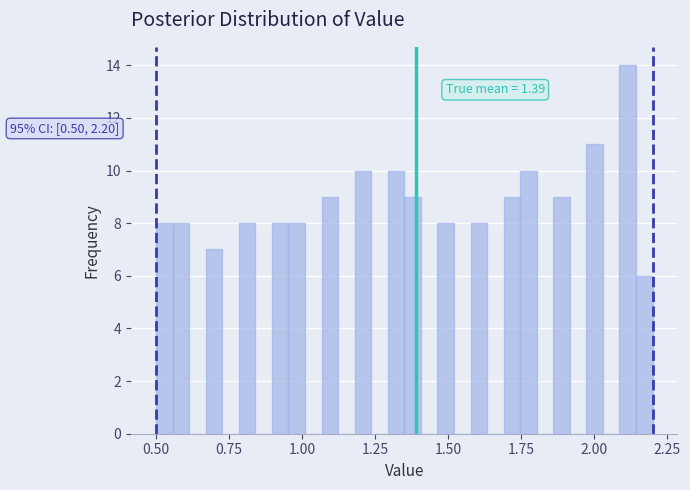

Read against the x-axis, roughly where is the centre of the tallest bar?

2.10